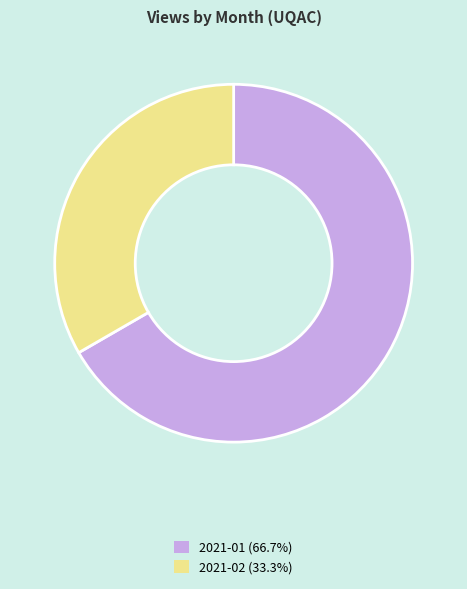

Rank the categories by value from highest to lowest.

2021-01, 2021-02